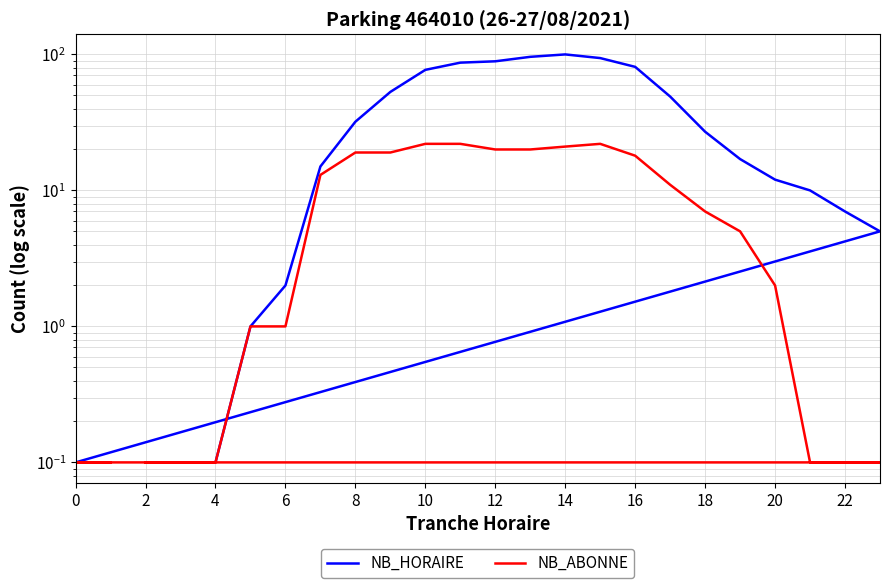

What is the maximum value for NB_HORAIRE?

100.0